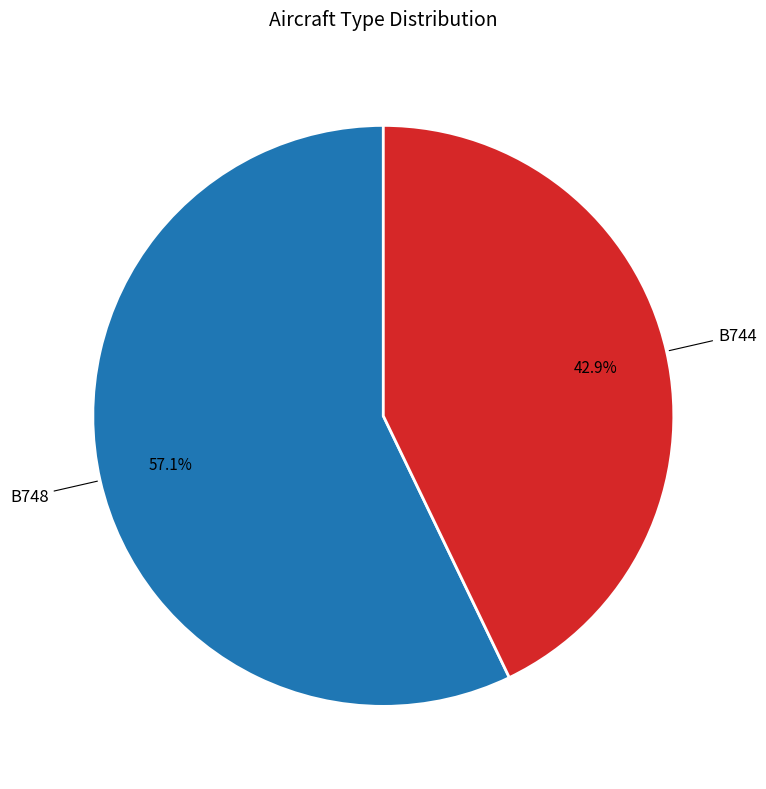

How much of the chart is everything except B748?

42.9%